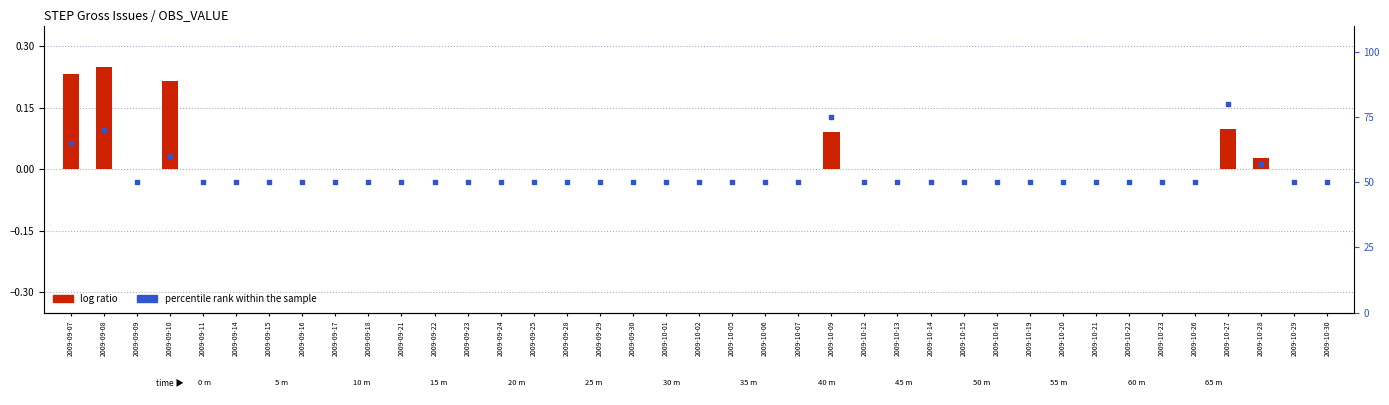

What is the ratio of the value at 2009-10-21 to the value at 2009-10-01?

1.0